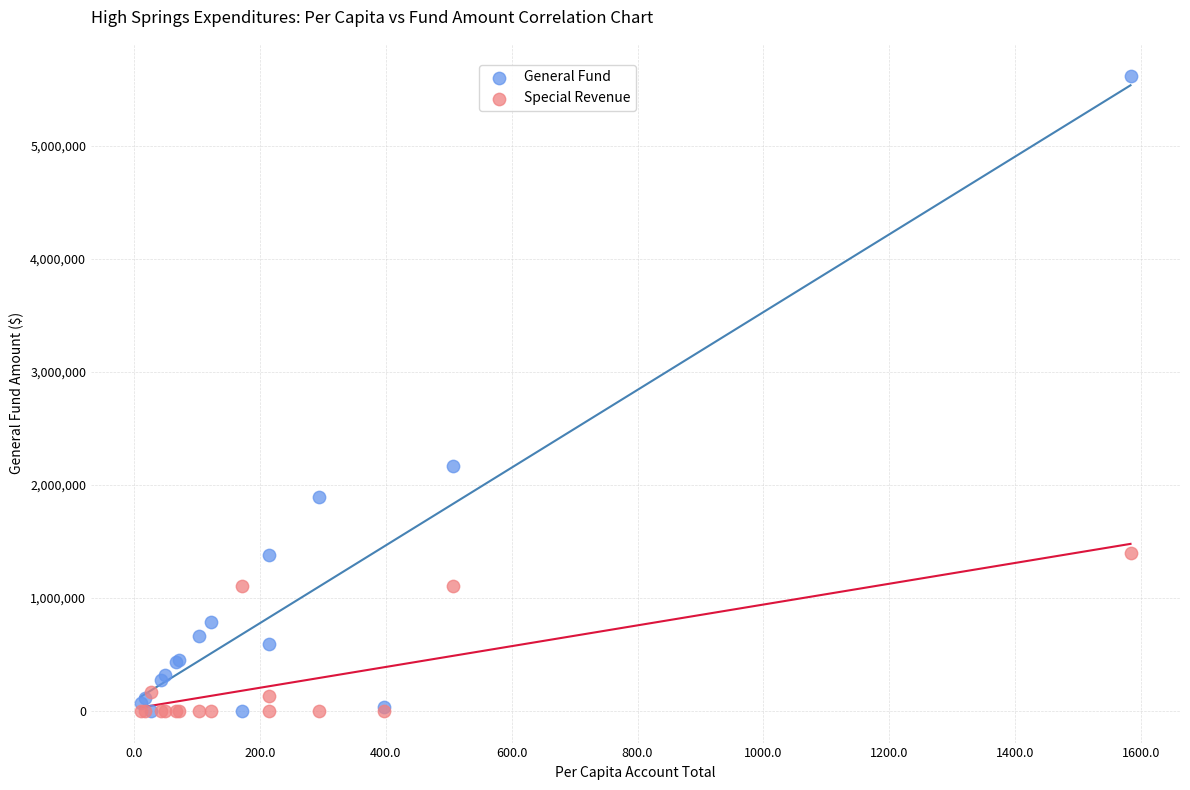

Across all series, what Y value is closest to 2809988?

2169016